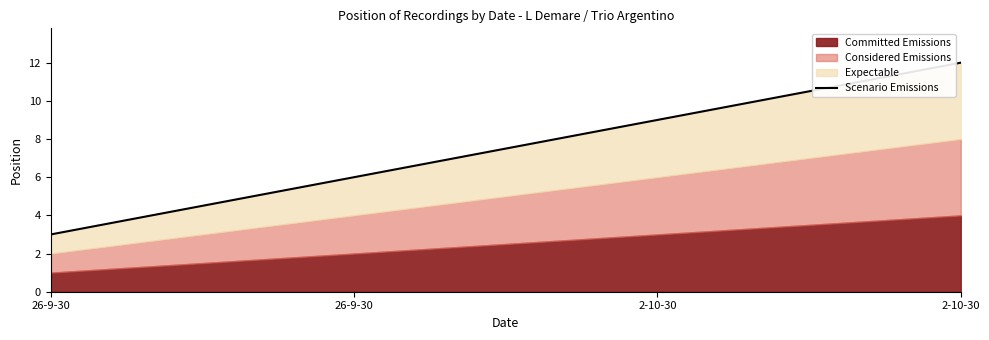

Reading left to right, list all the values displayed in this chart.

3	6	9	12